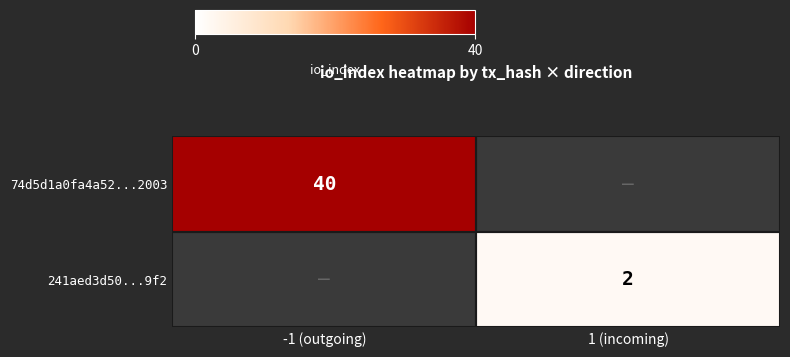

At how many categories does at least one series exceed 23?

1